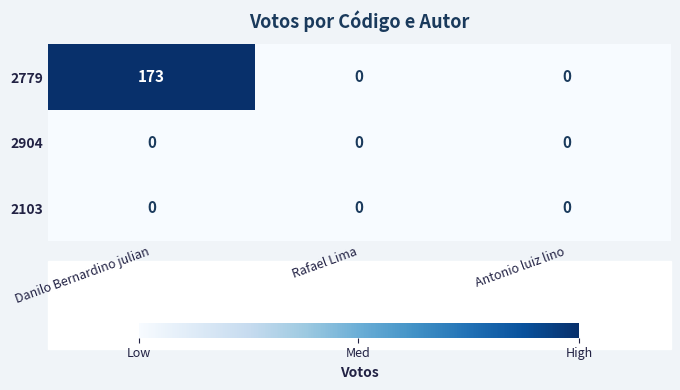

Which series has the widest spread of values?

2779